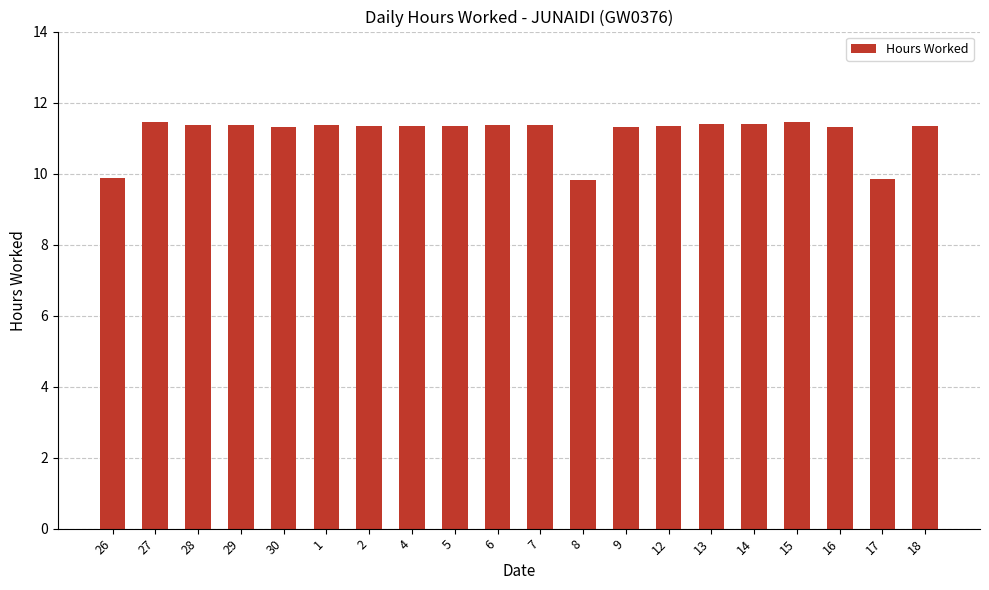

What is the value of the 19th bar from the left?

9.9